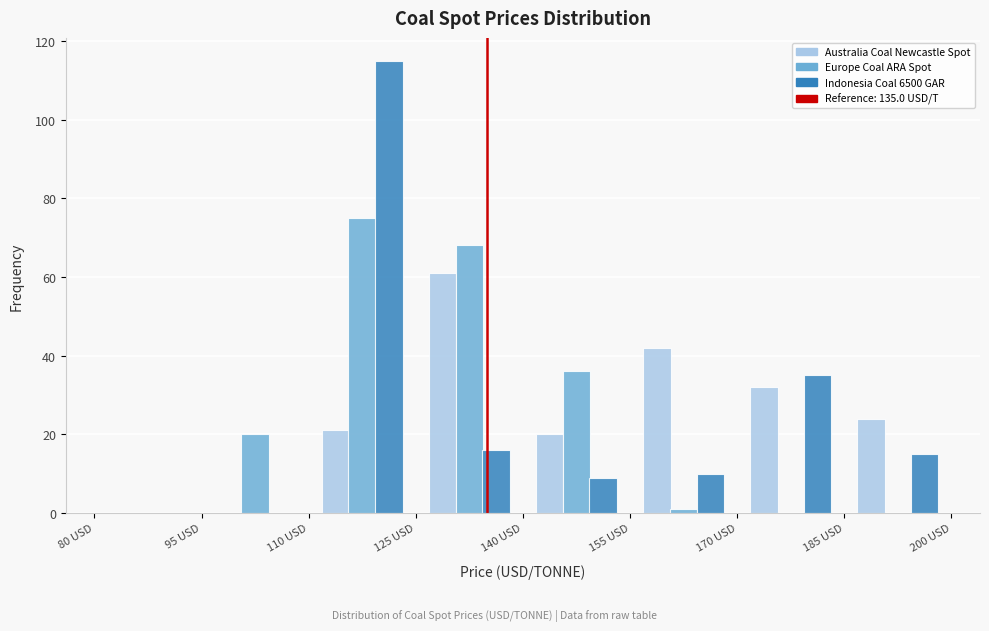

What is the height of the Indonesia Coal 6500 GAR bar covering 155 to 170 on the x-axis? Neither the bar edges nor the heights are printed on the chart, so give them approximately, as read against the axes.

10